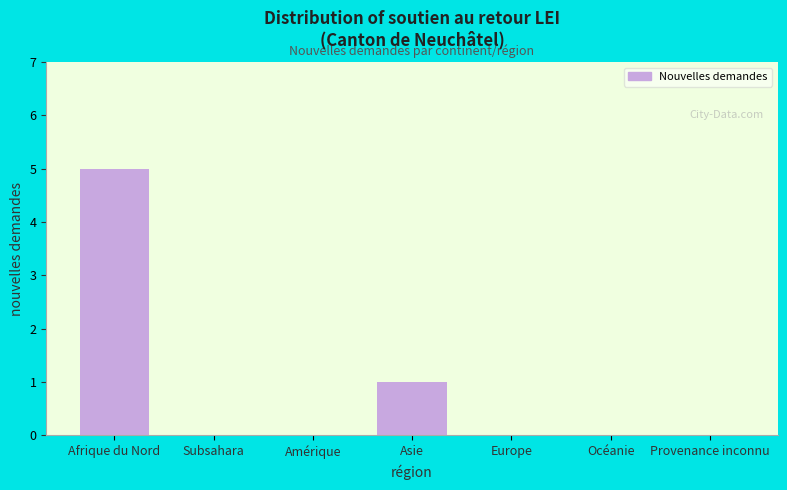

Reading left to right, what are all the values shown in this chart?

Afrique du Nord=5	Subsahara=0	Amérique=0	Asie=1	Europe=0	Océanie=0	Provenance inconnu=0